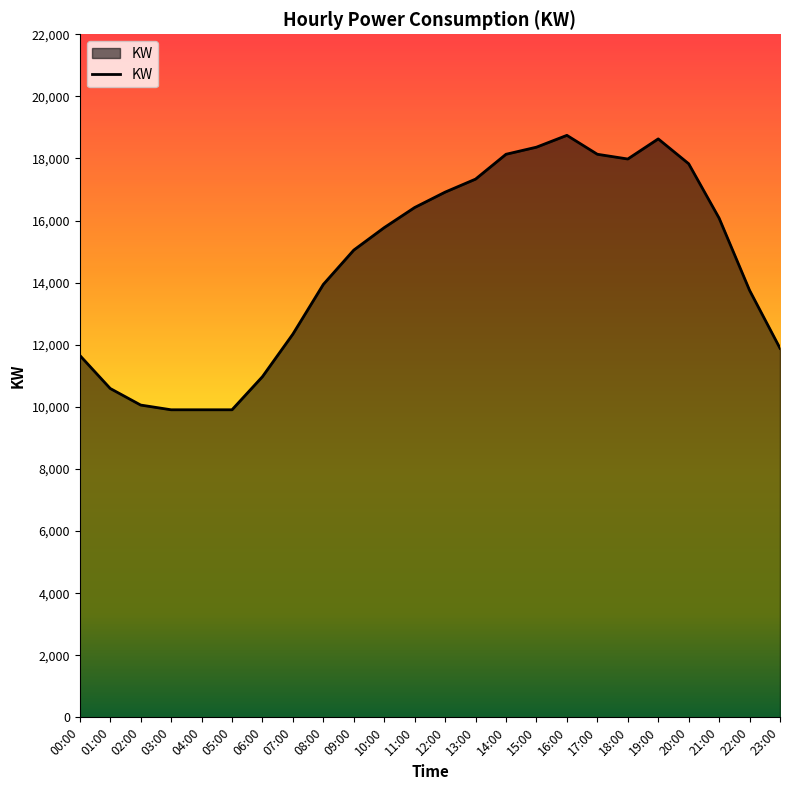

What is the change in value from 13:00 to 22:00?

-3581.4